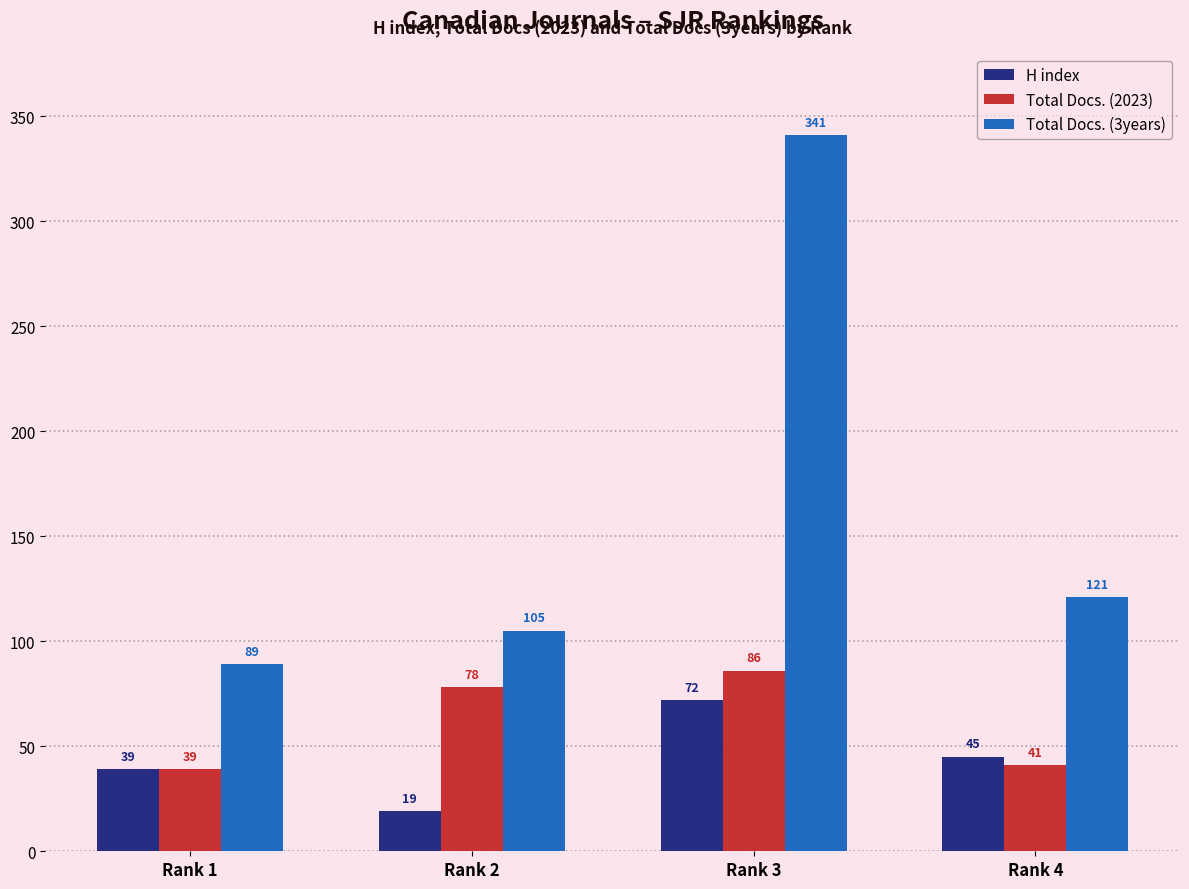

At which category is the sum across all series the highest?

Rank 3